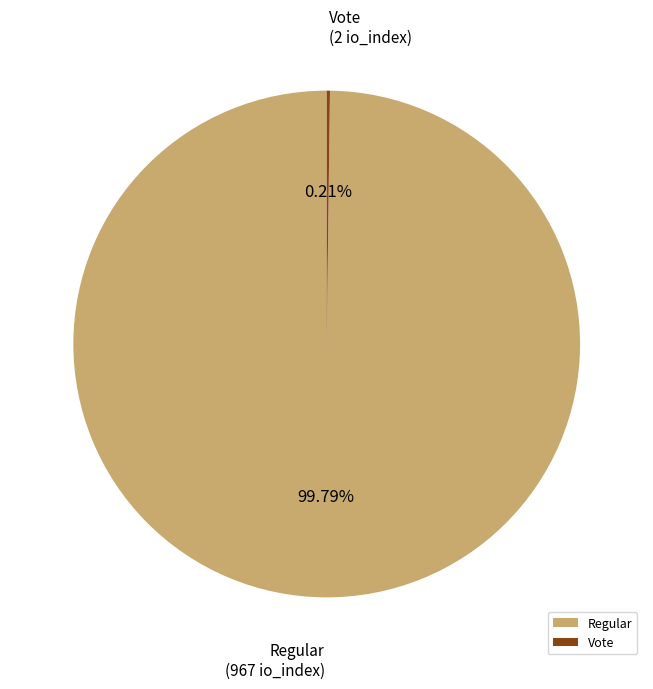

Which slice is the largest?

Regular